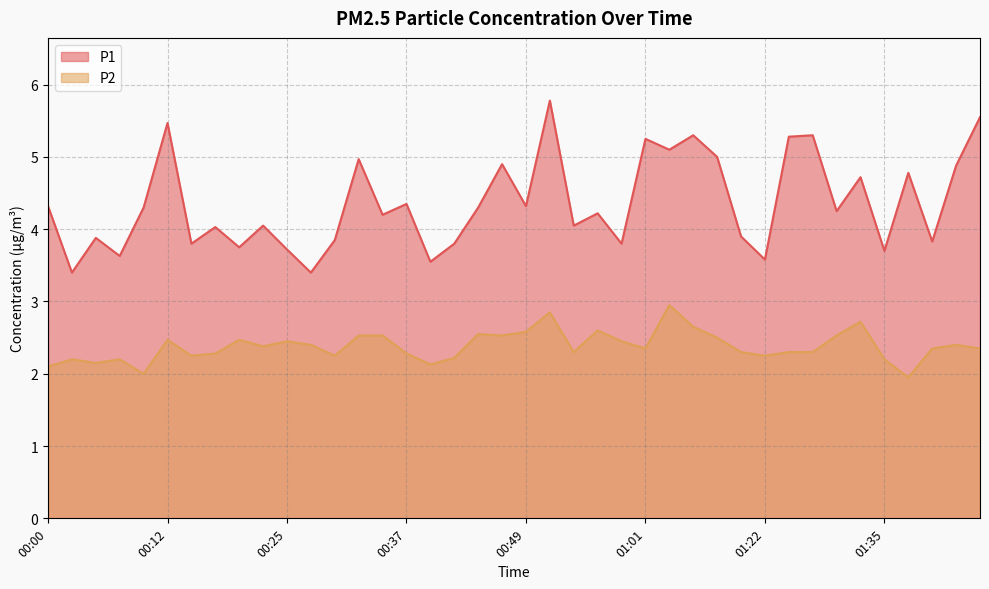

Which has a higher value, 00:42 or 00:00?

00:00